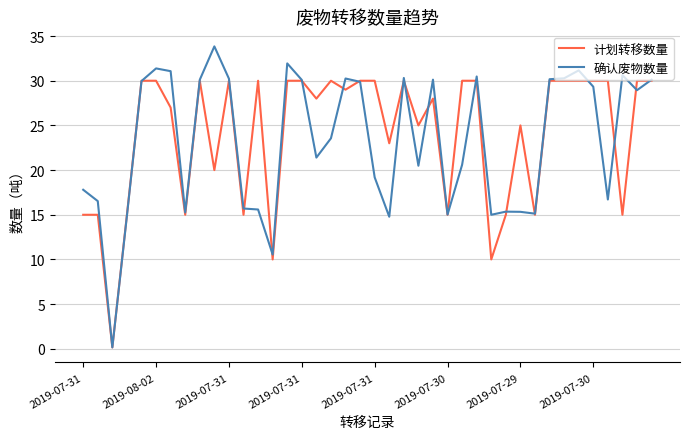

Rank the series by their maximum value, from highest to lowest.

确认废物数量, 计划转移数量